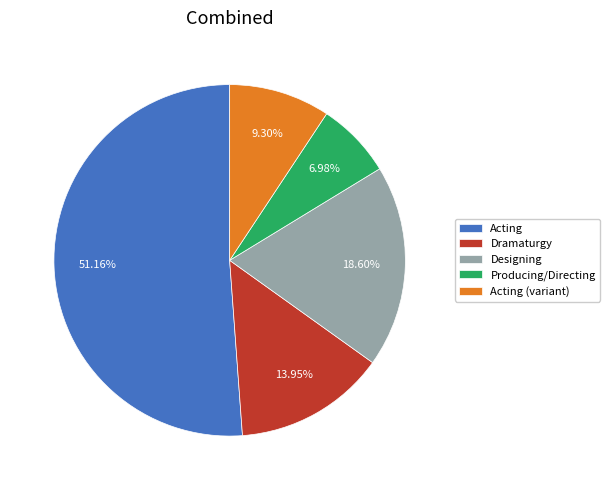

Is the sum of Acting and Producing/Directing greater than half?

Yes